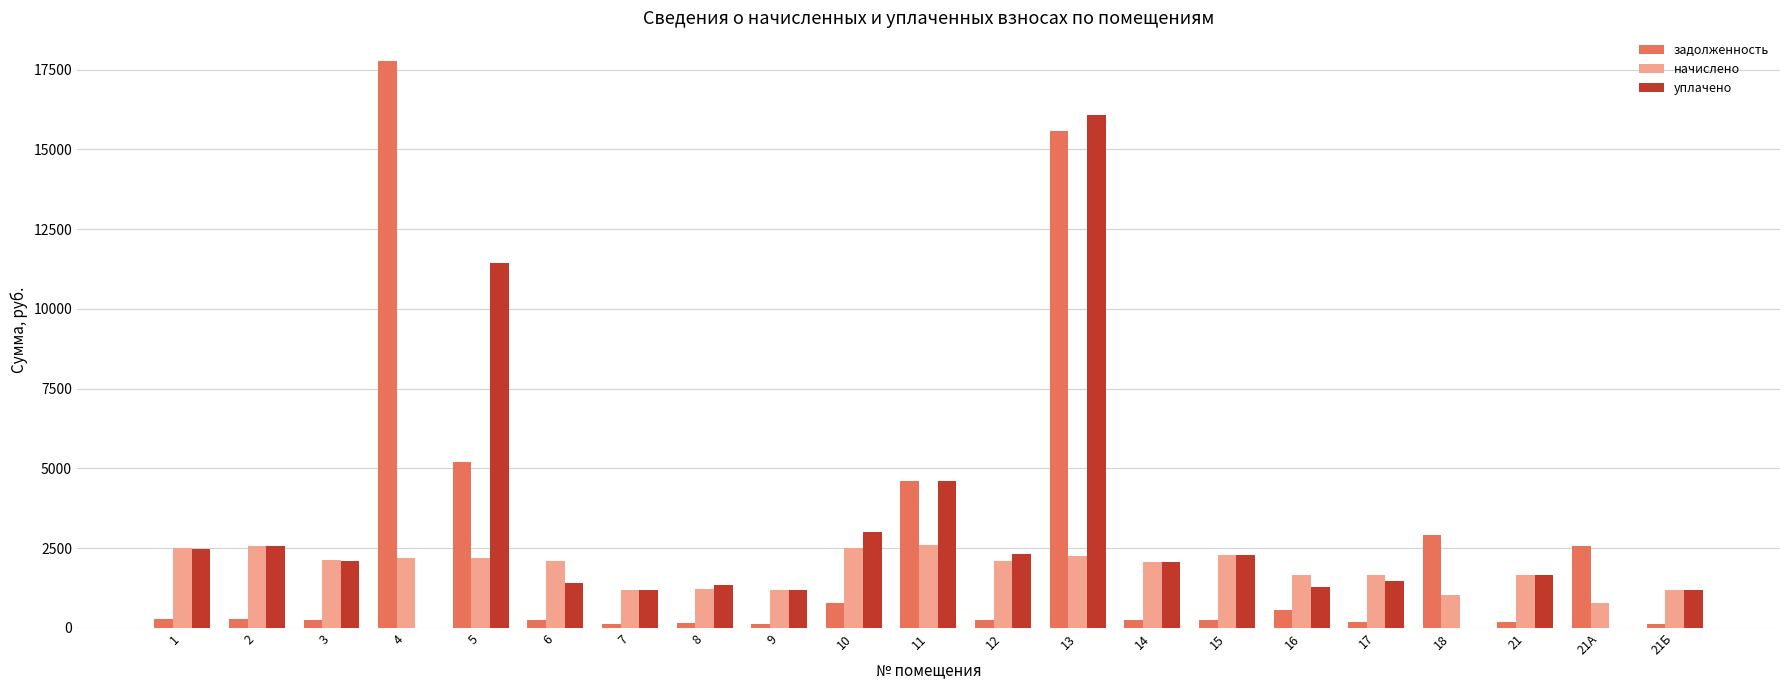

What is the maximum value for уплачено?

16065.6